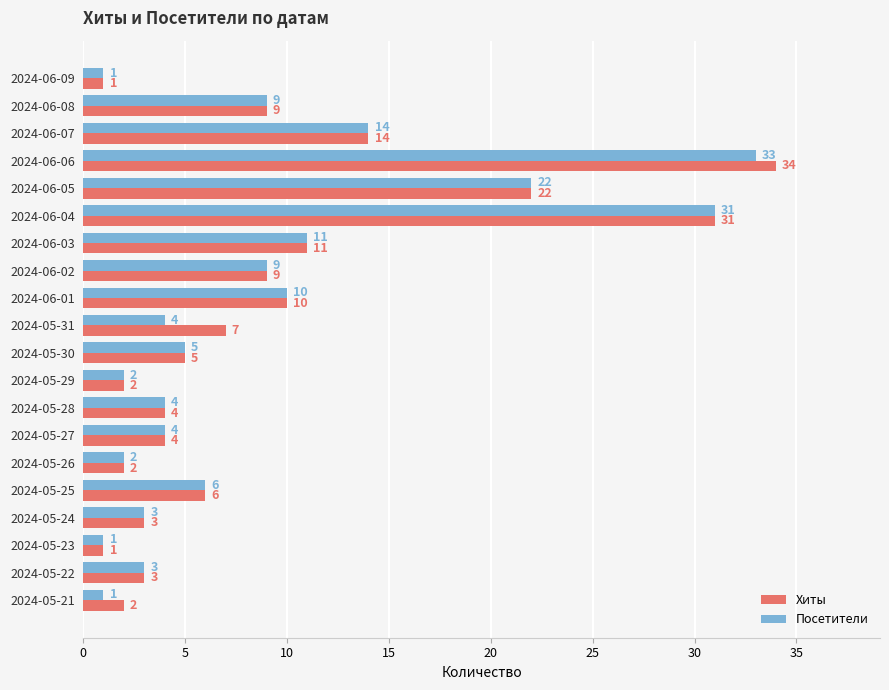

True or false: Хиты has a value of 3 at 2024-05-31.

False